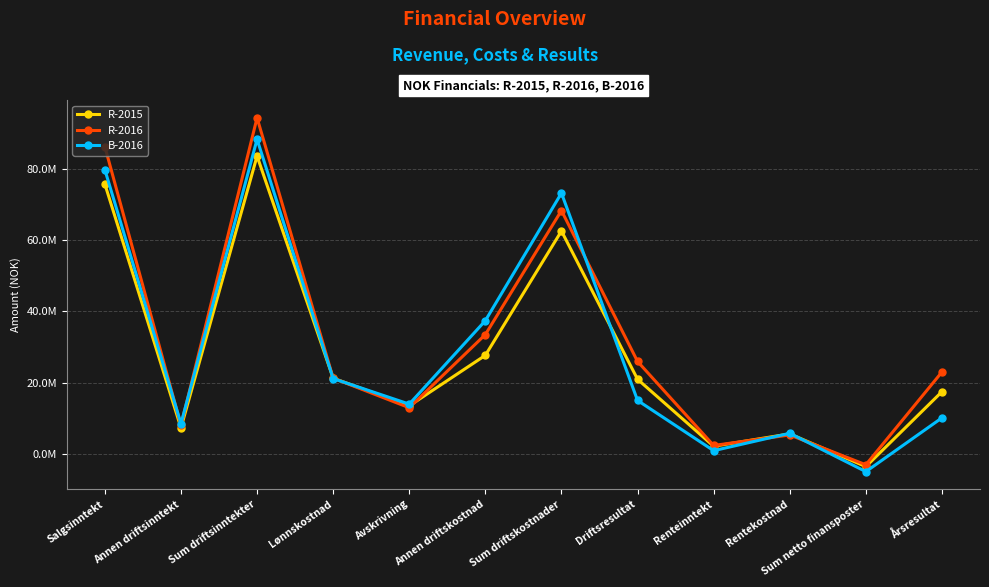

Does the chart display data point markers on the line(s)?

Yes